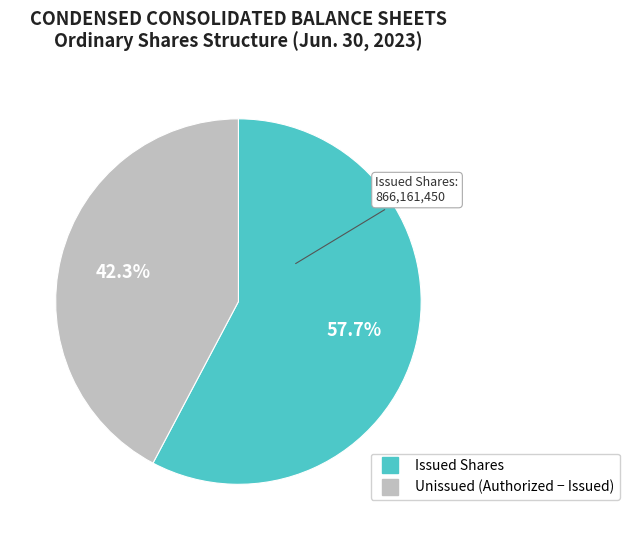

Is there a majority slice in this chart?

Yes